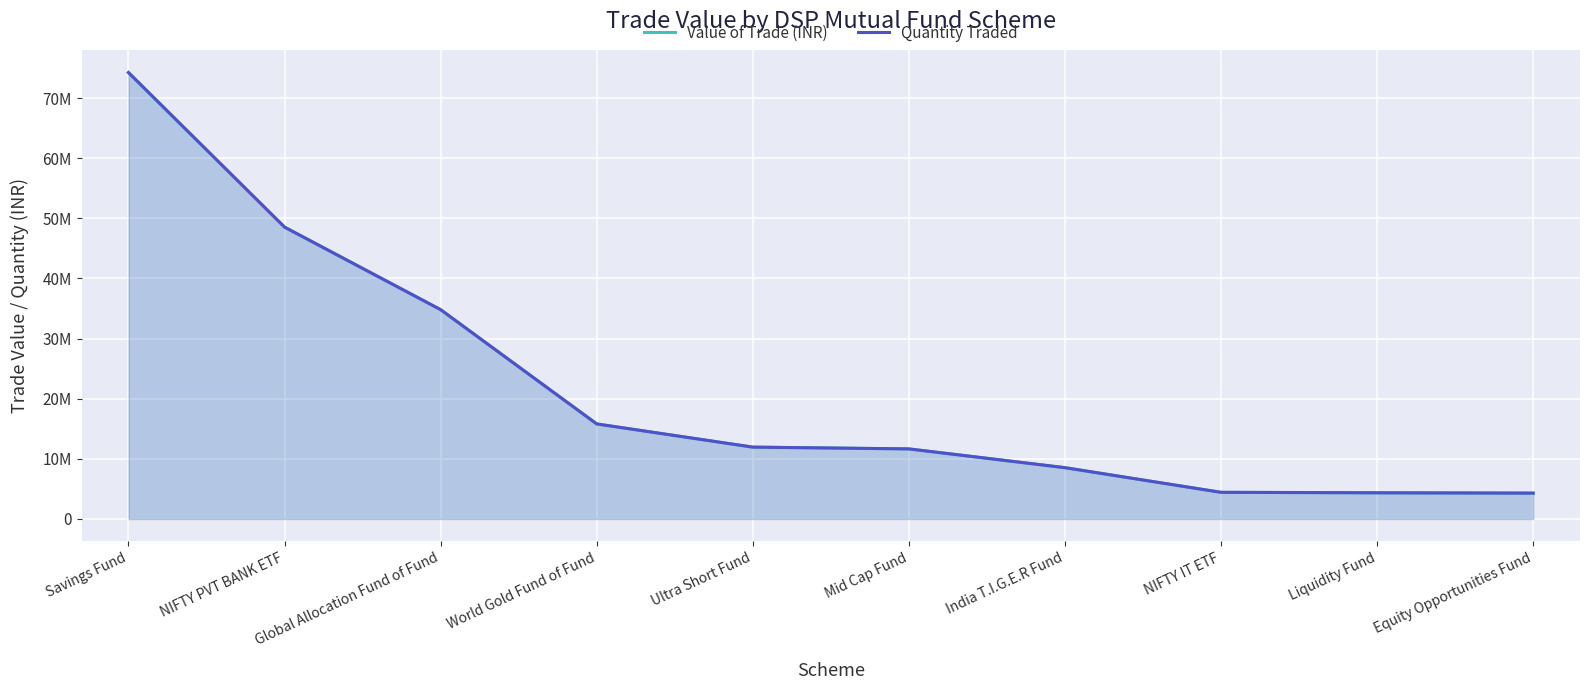

Reading left to right, what are all the values shown in this chart?

Value of Trade (INR): 74222139.2	48523367.0	34800884.8	15801394.7	11944168.8	11649545.3	8528904.2	4428830.9	4352202.7	4296569.5
Quantity Traded: 74247557.7	48539984.6	34812802.9	15806806.2	11948259.2	11653534.8	8531825.1	4430347.6	4353693.2	4298041.0